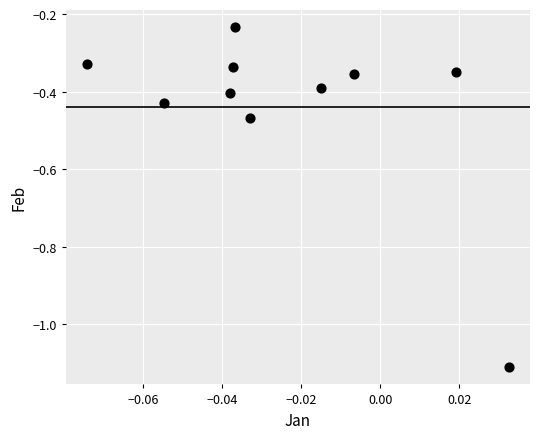

What is the range of Y values (max minus min)?

0.9